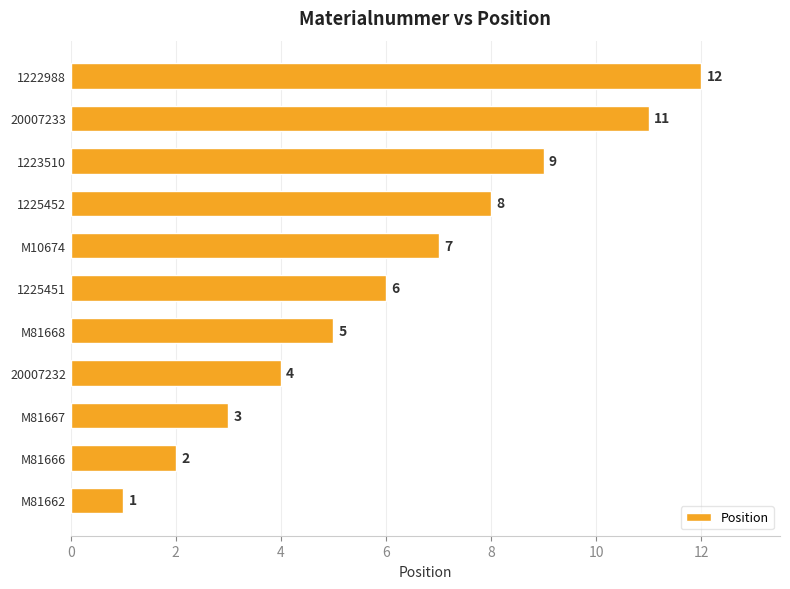

At which category does the chart reach its peak across all series?

1222988